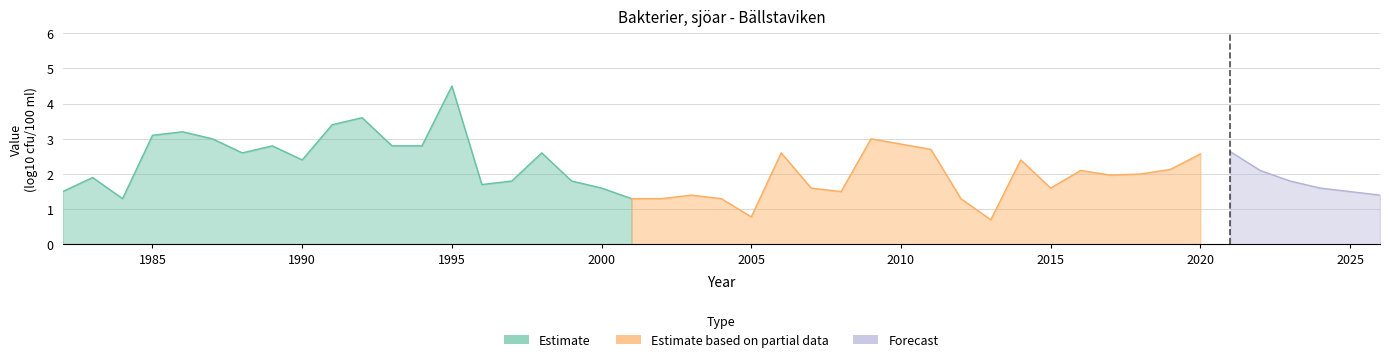

True or false: there are more than 2 points higher than both neighbors.

True